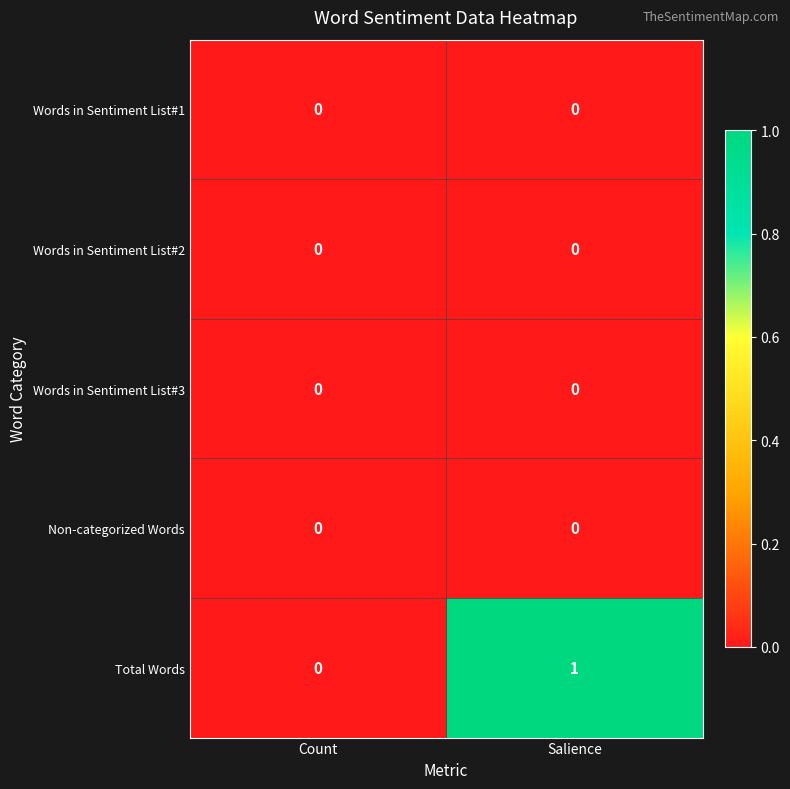

Where is Total Words nearest to the value 0?

Count